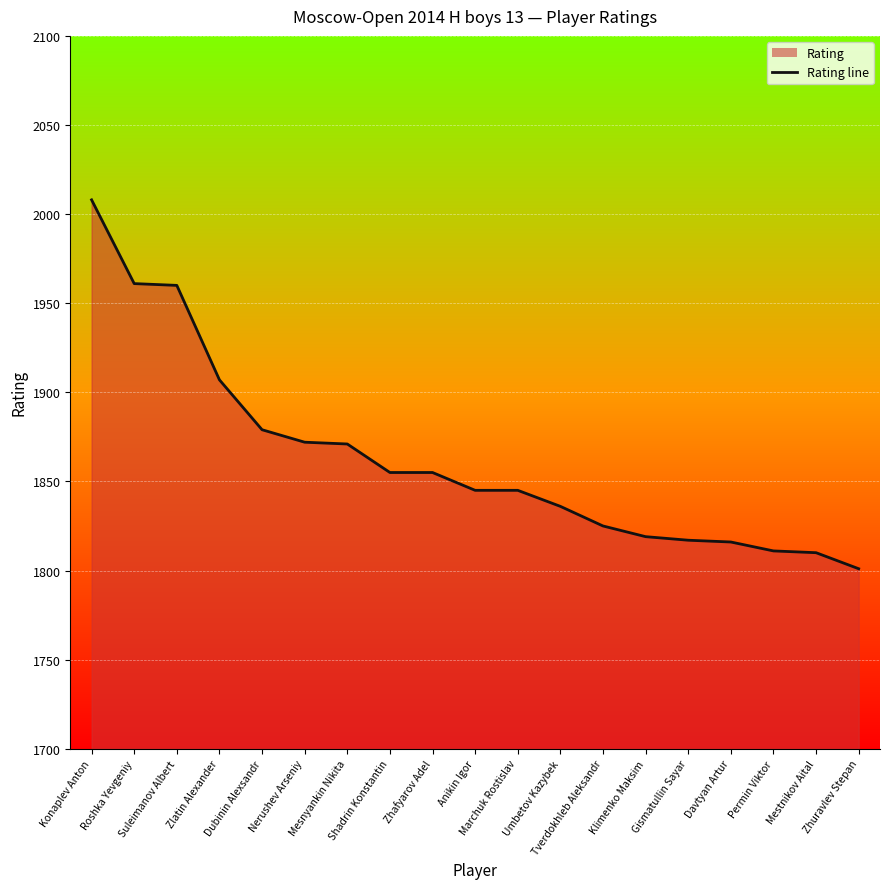

Count the number of categories in the chart.

19